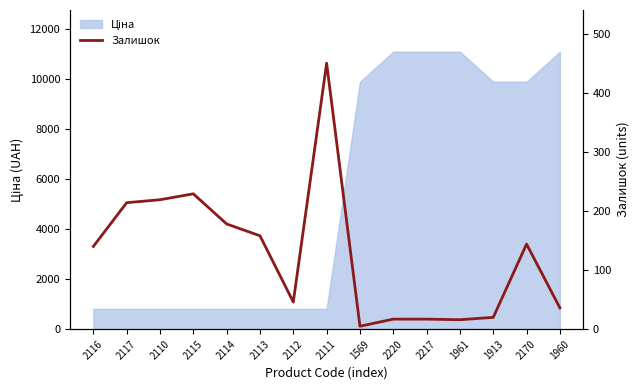

What is the difference between the second highest and second lowest values?

213